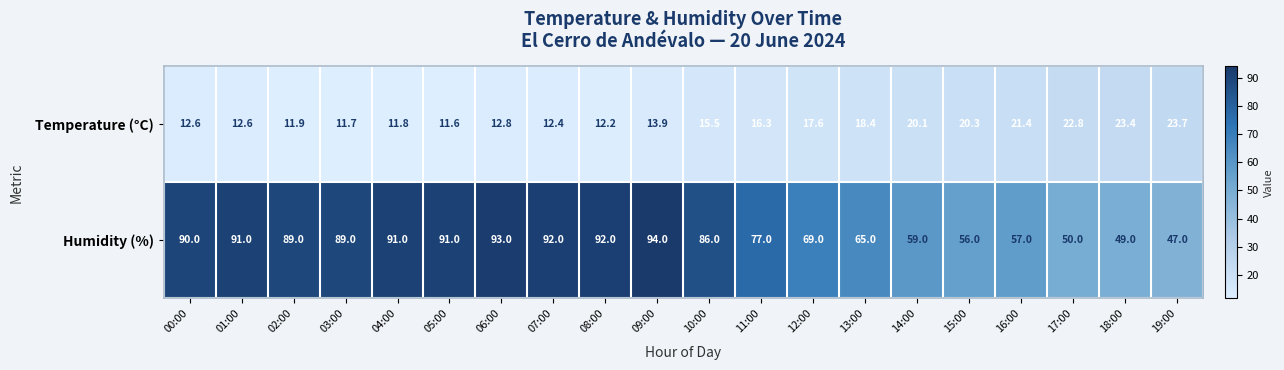

Which series has the largest range (max minus min)?

Humidity (%)